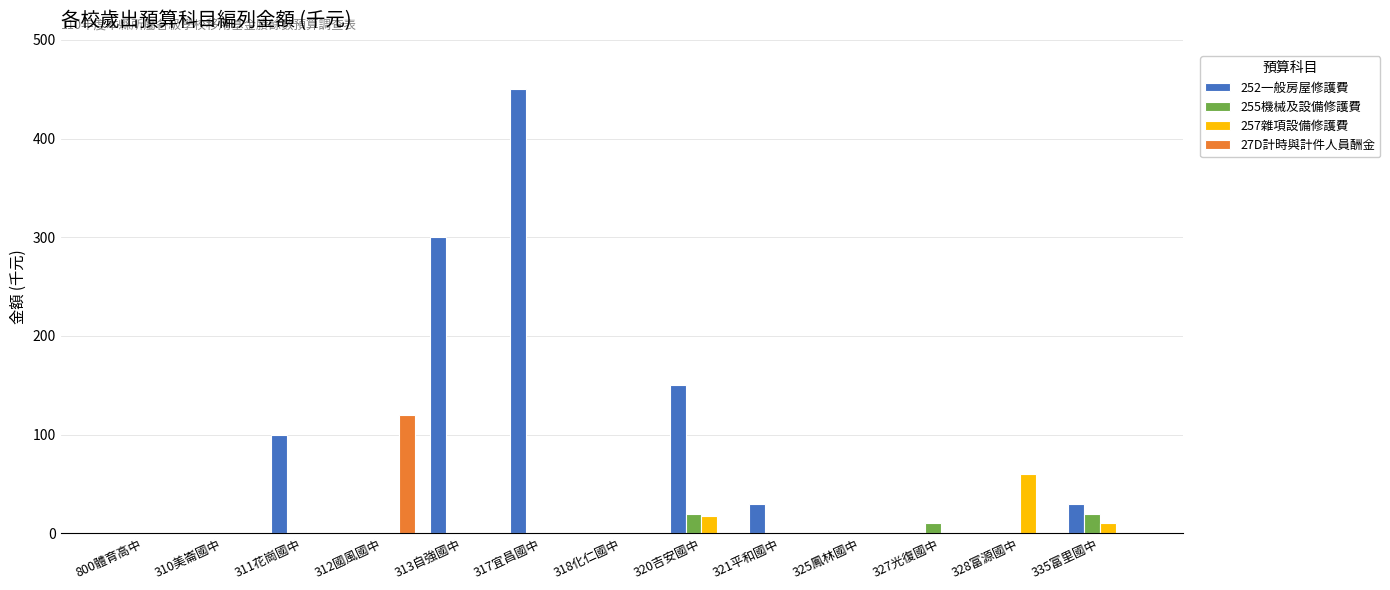

Is it true that 255機械及設備修護費 equals 20 at 335富里國中?

True